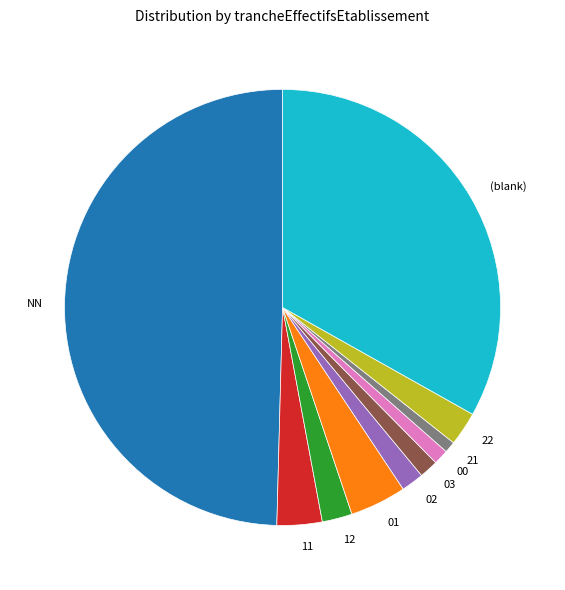

Which slice is the largest?

NN